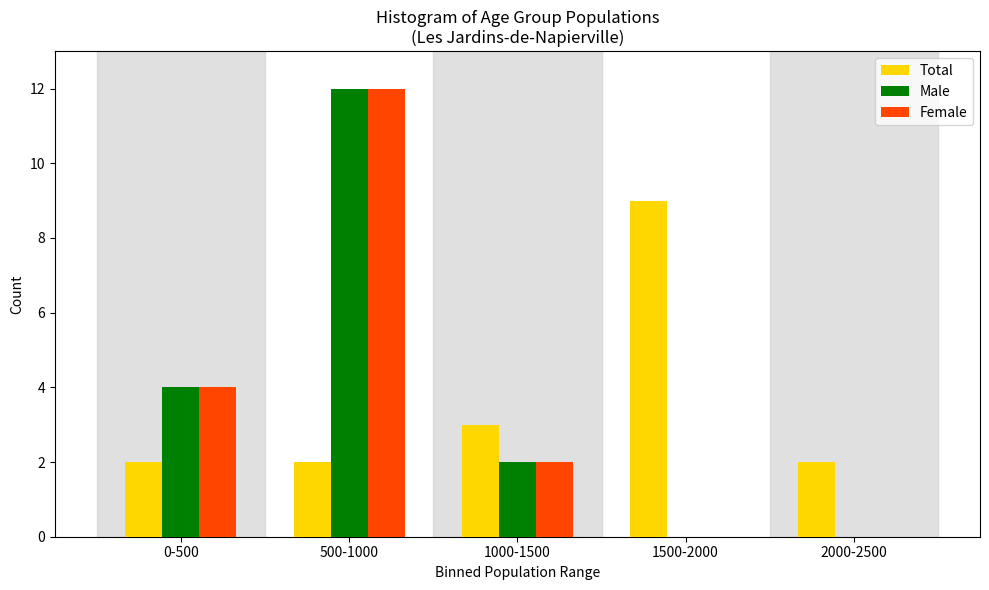

Reading left to right, list all the values displayed in this chart.

Total: 0-500=2	500-1000=2	1000-1500=3	1500-2000=9	2000-2500=2
Male: 0-500=4	500-1000=12	1000-1500=2	1500-2000=0	2000-2500=0
Female: 0-500=4	500-1000=12	1000-1500=2	1500-2000=0	2000-2500=0